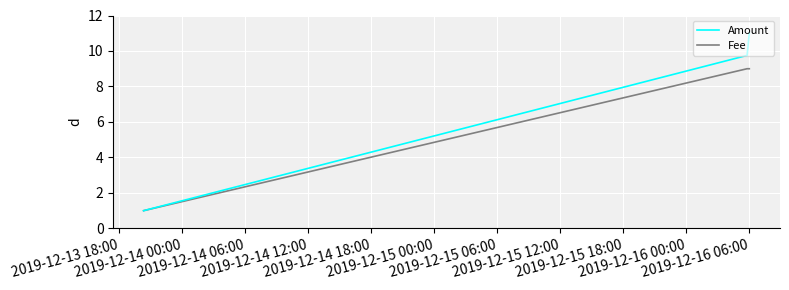

What is the maximum value shown in the chart?

11.0